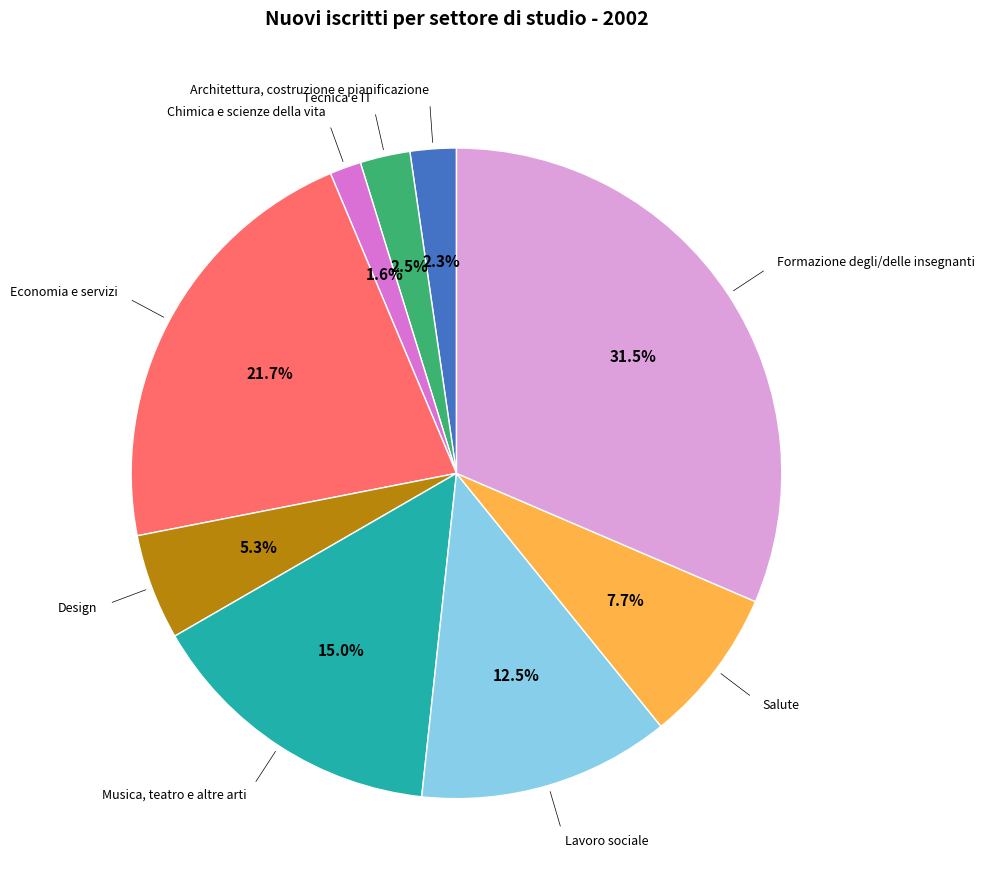

Does Salute account for over 50% of the chart?

No